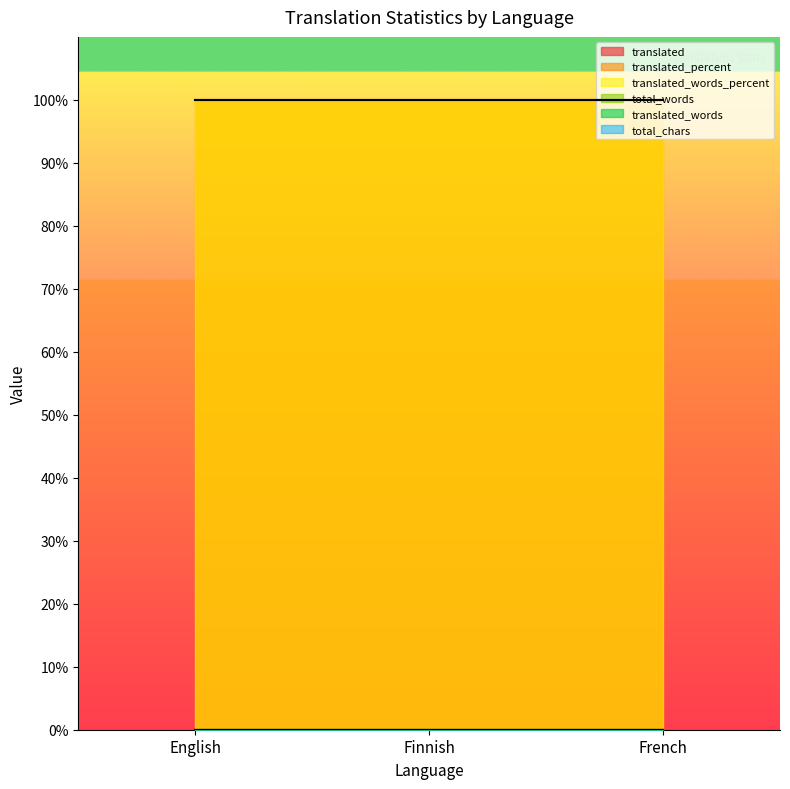

How many distinct data groups are displayed?

6